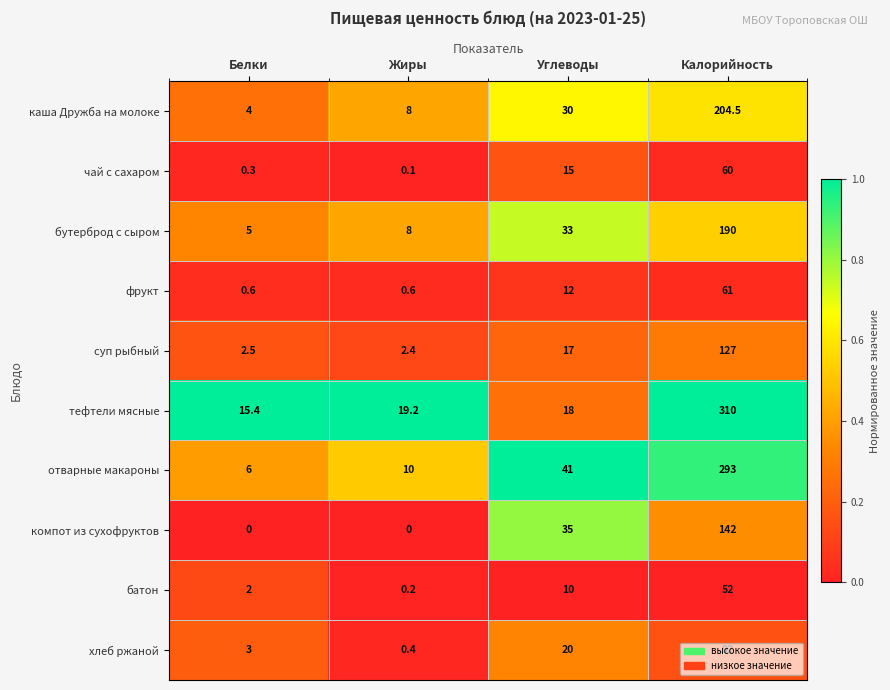

Is the value of каша Дружба на молоке at Жиры greater than the value of отварные макароны at Калорийность?

No